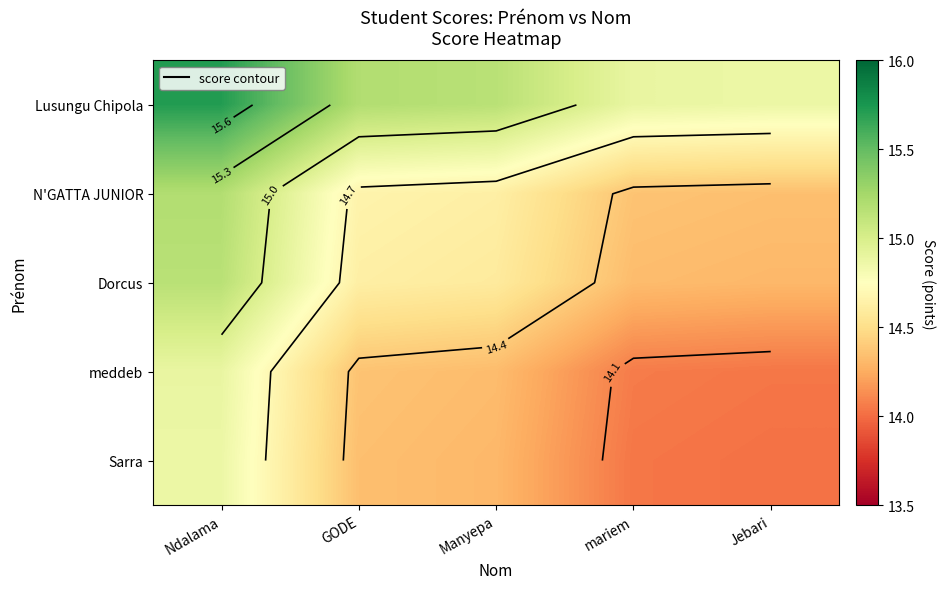

Which has a higher value, mariem or Manyepa?

Manyepa